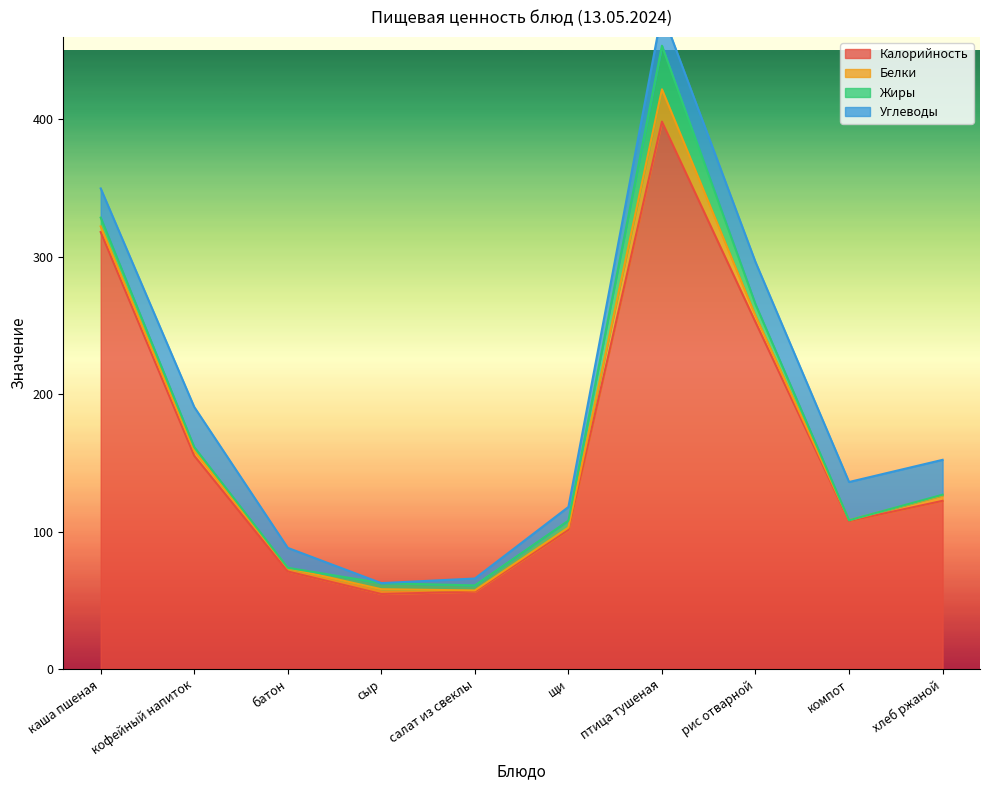

How many lines are shown in the chart?

4